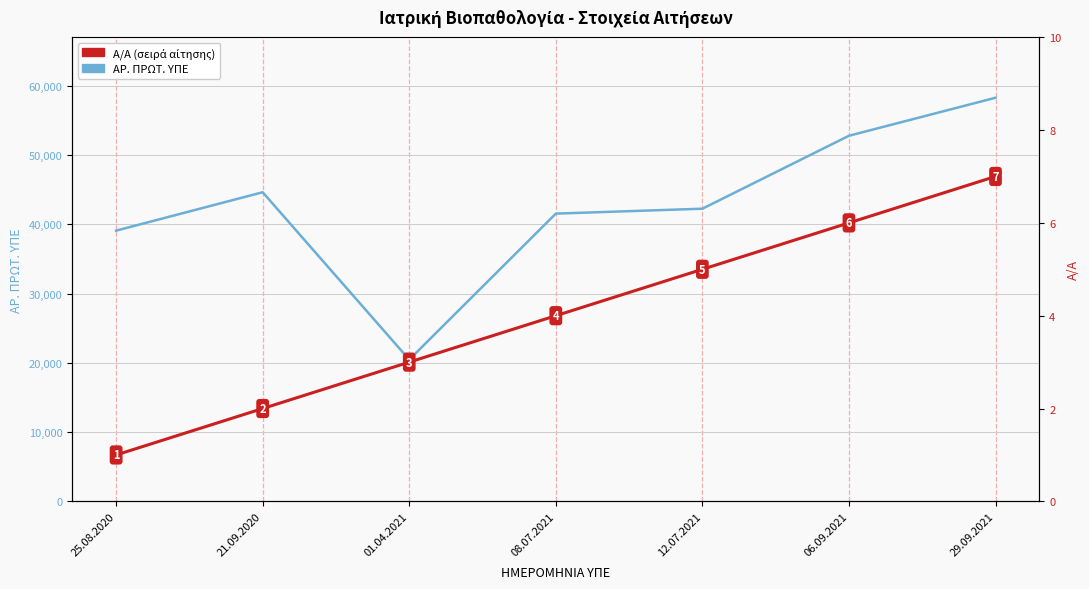

What position from the right is 29.09.2021?

1